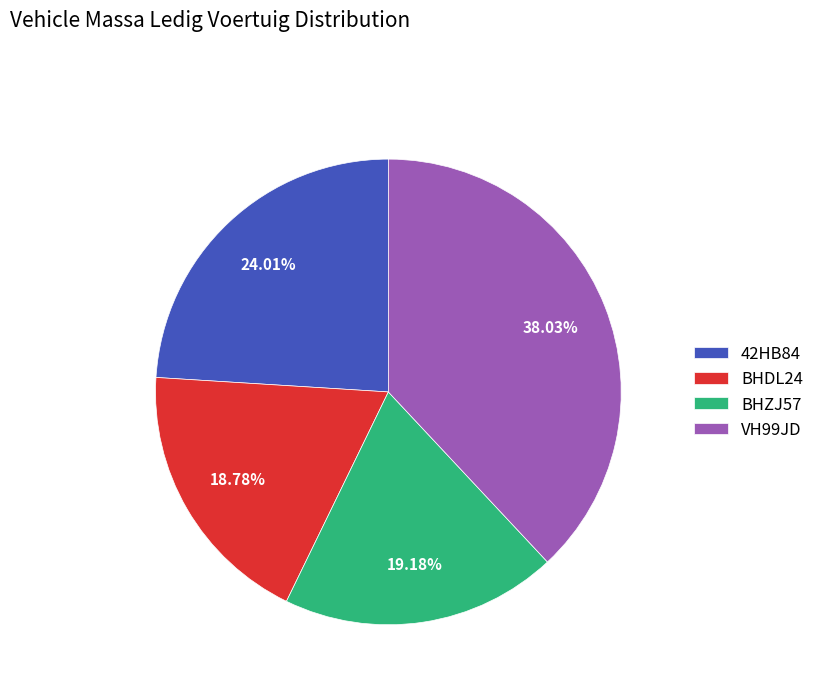

Combined, do BHDL24 and BHZJ57 account for over 50%?

No